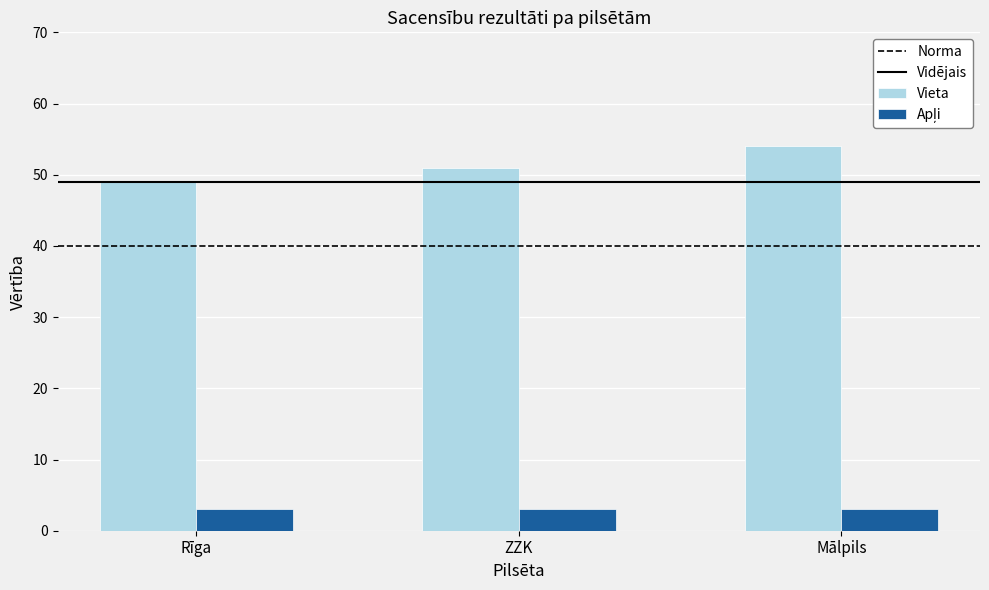

Rank the categories by Vieta value from highest to lowest.

Mālpils, ZZK, Rīga